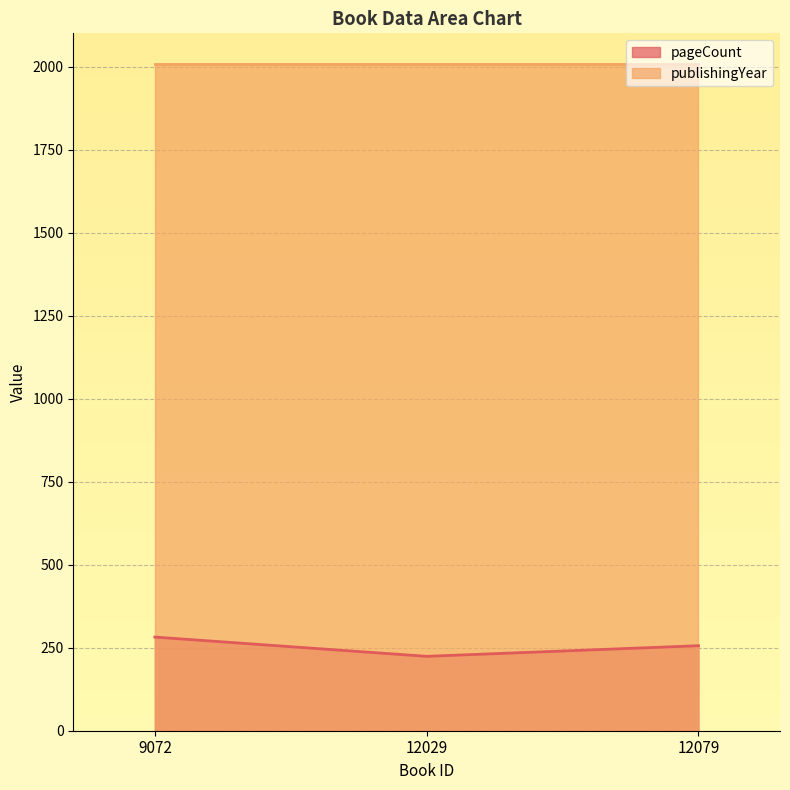

List the labels in order of value, largest first.

9072, 12079, 12029